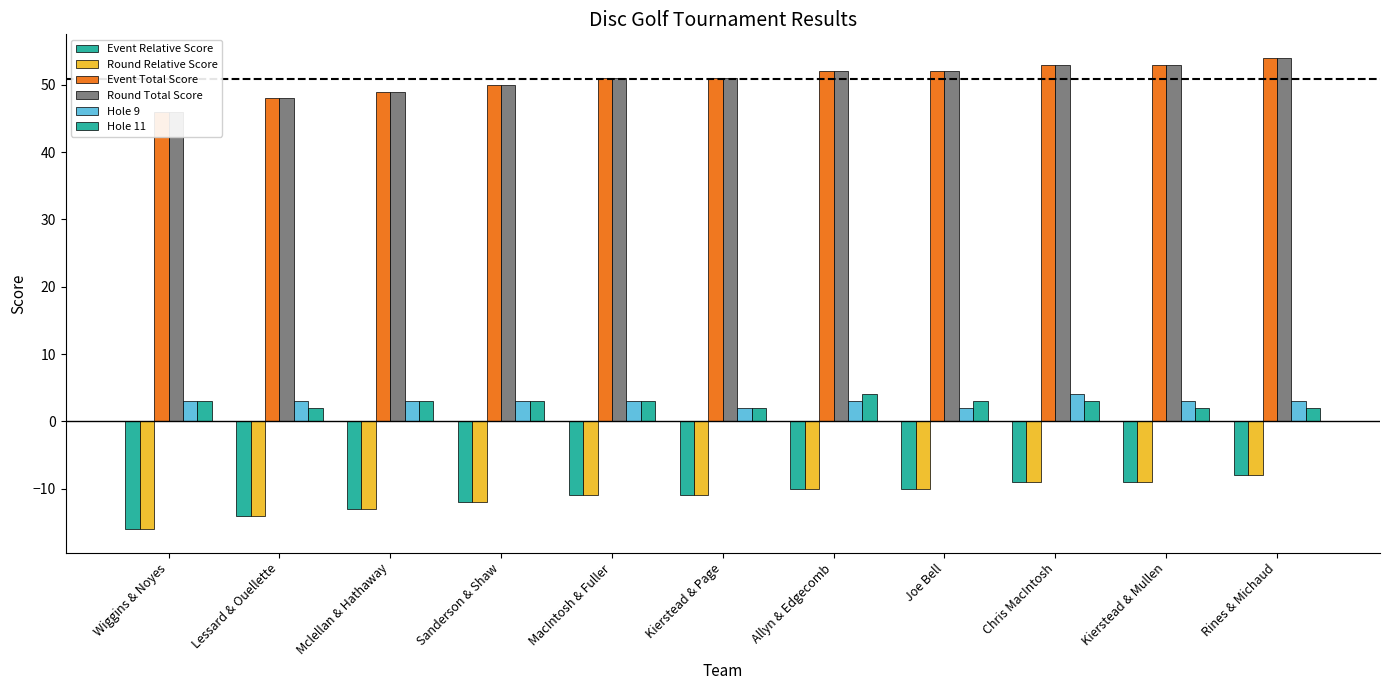

The Hole 9 series shows 3 at Rines & Michaud. True or false?

True